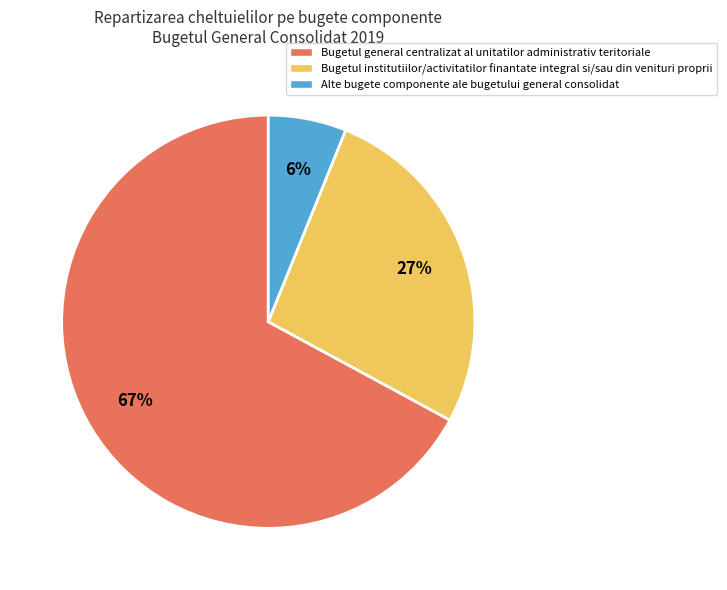

To the nearest percent, what is the difference between the largest and smallest slice percentages?

61%